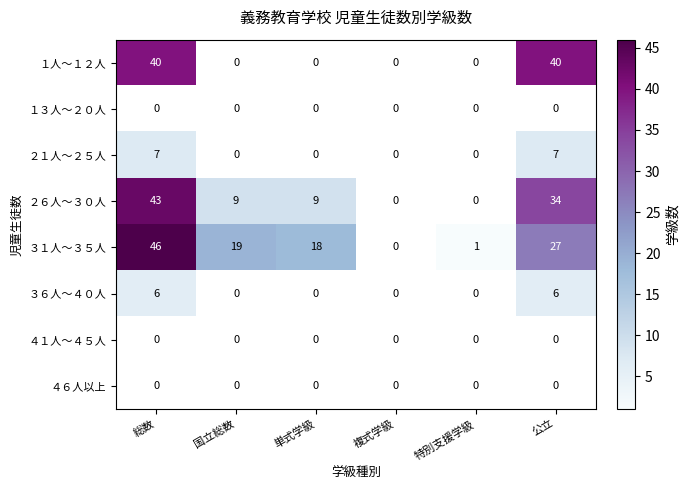

What is the difference between the maximum and minimum values in the ２６人～３０人 series?

43